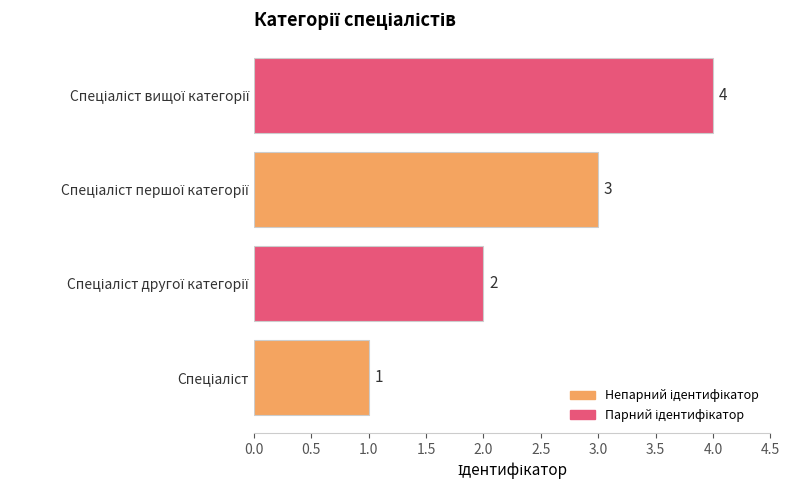

How many data points are less than 3?

2